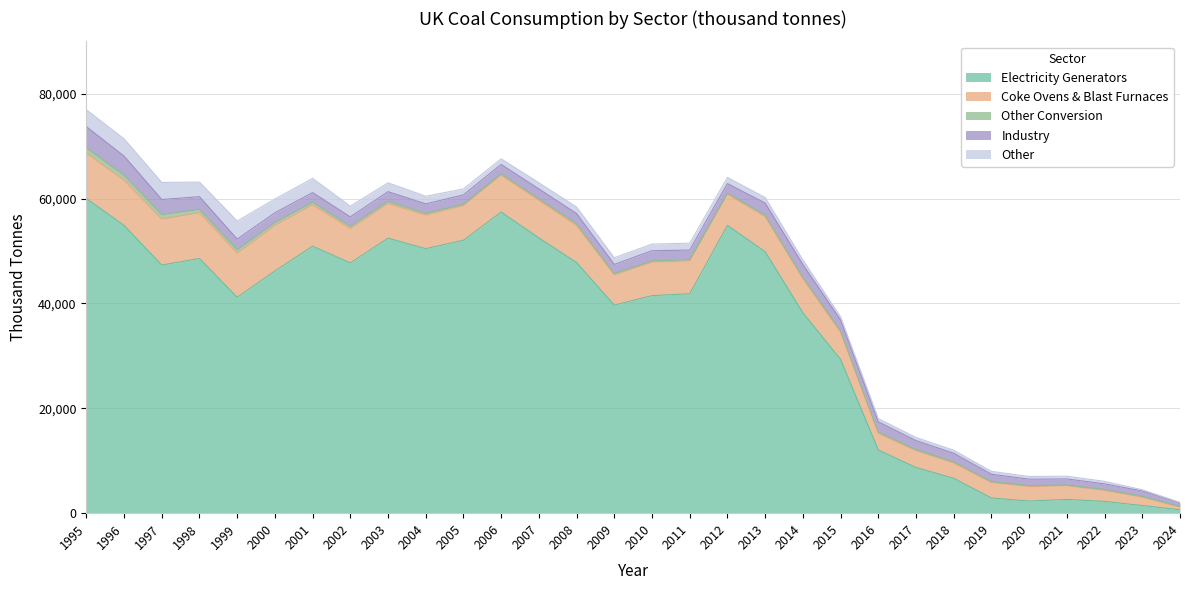

What is the difference between the Other values at 2020 and 2012?

660.4